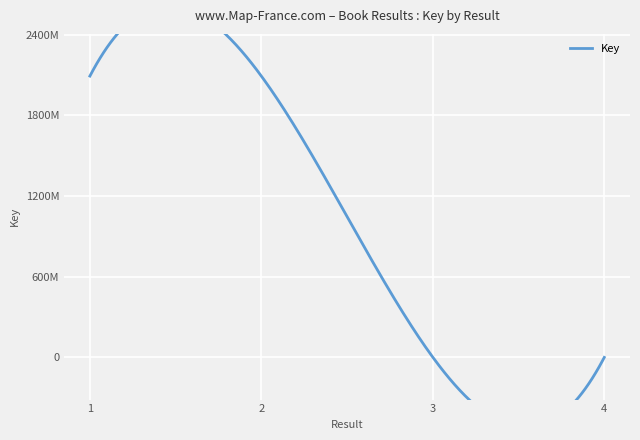

What is the sum of the values at 3 and 2?

2093191957